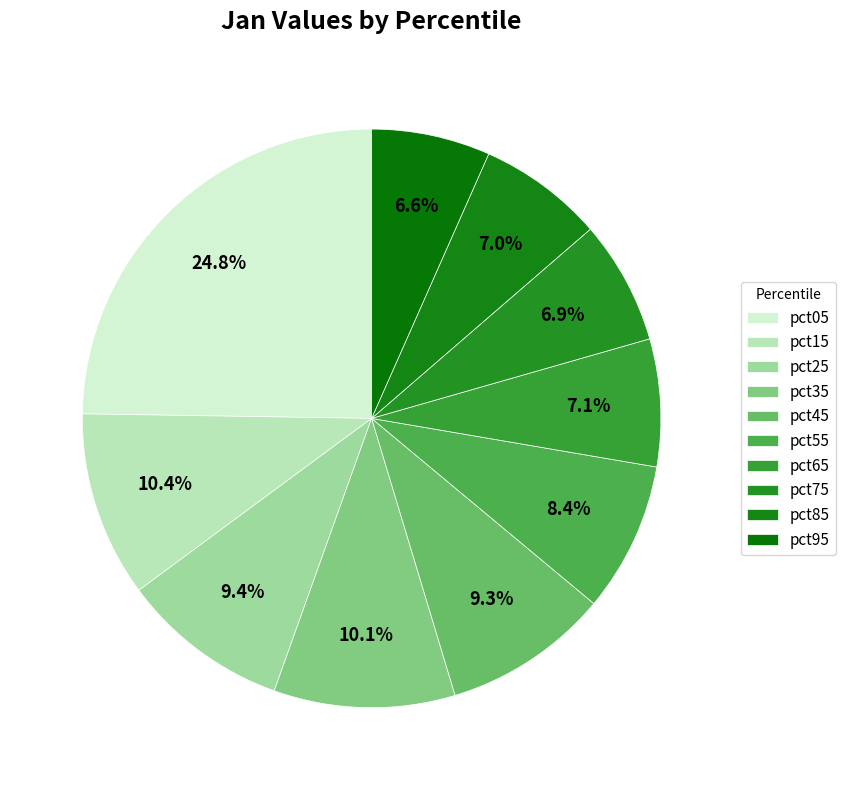

What is the smallest slice in the pie chart?

pct95